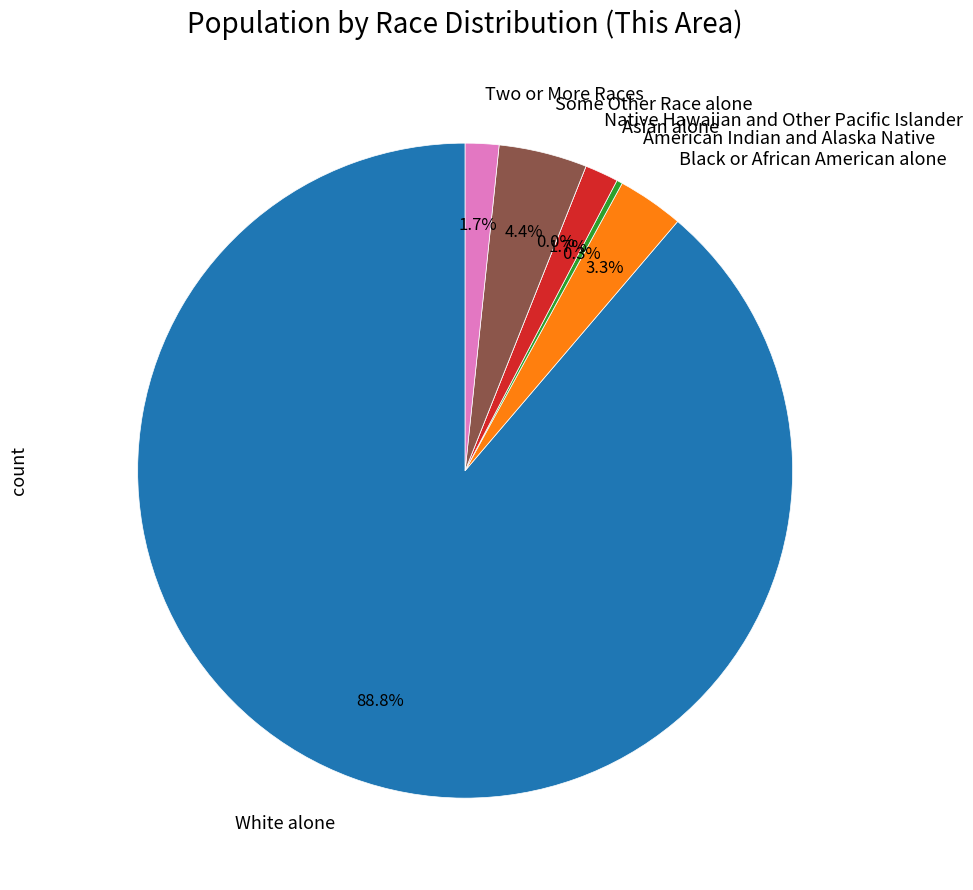

What percentage is the White alone slice, to the nearest percent?

89%